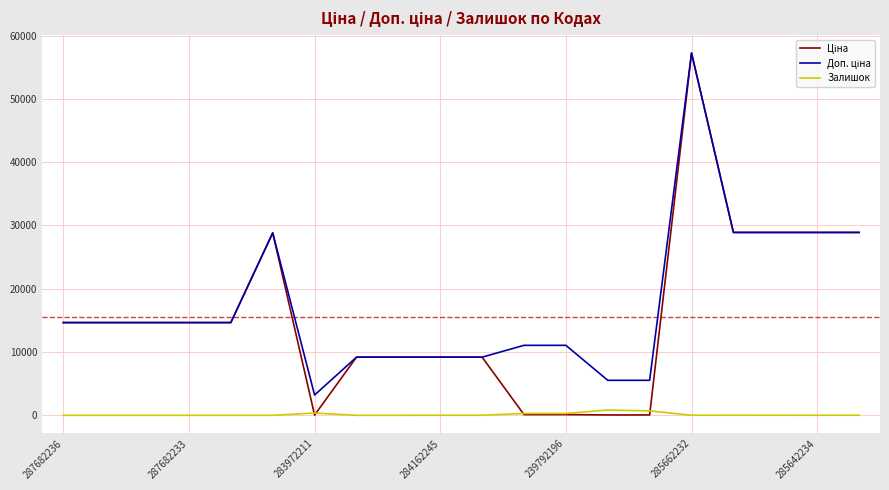

How many lines are shown in the chart?

3